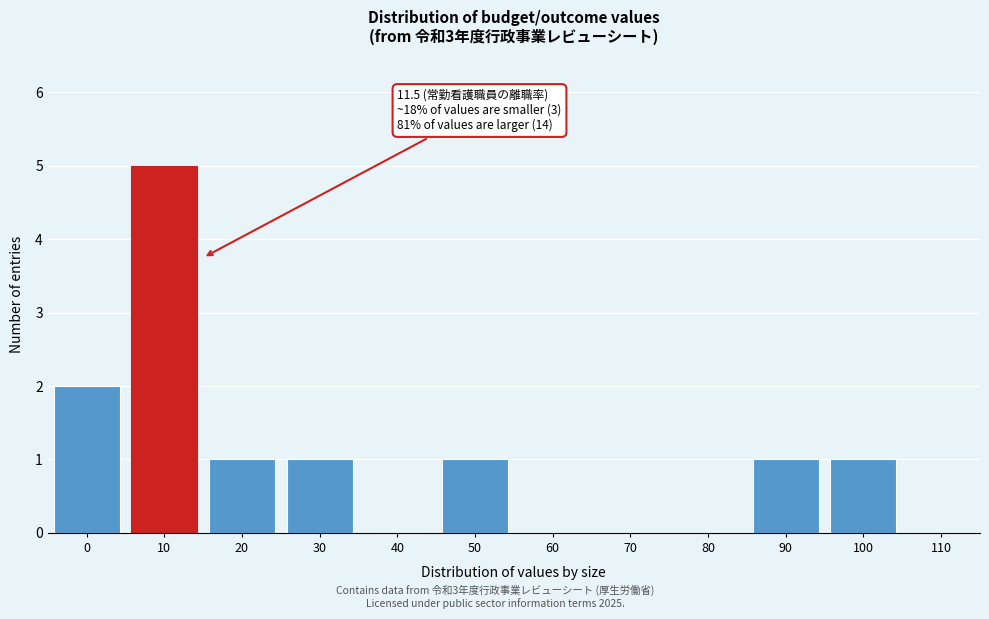

Reading left to right, extract all data points from this chart.

0=2	10=5	20=1	30=1	40=0	50=1	60=0	70=0	80=0	90=1	100=1	110=0